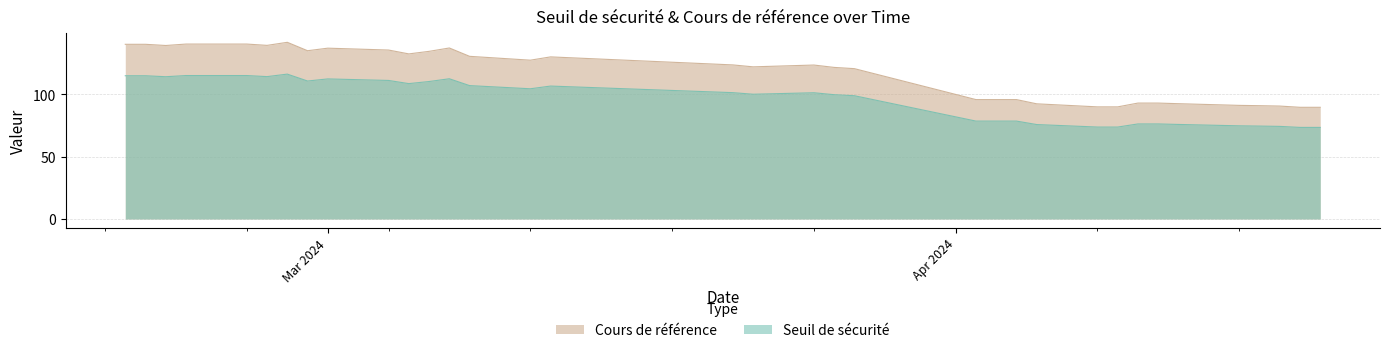

At which label does seuil first exceed 101?

seuil